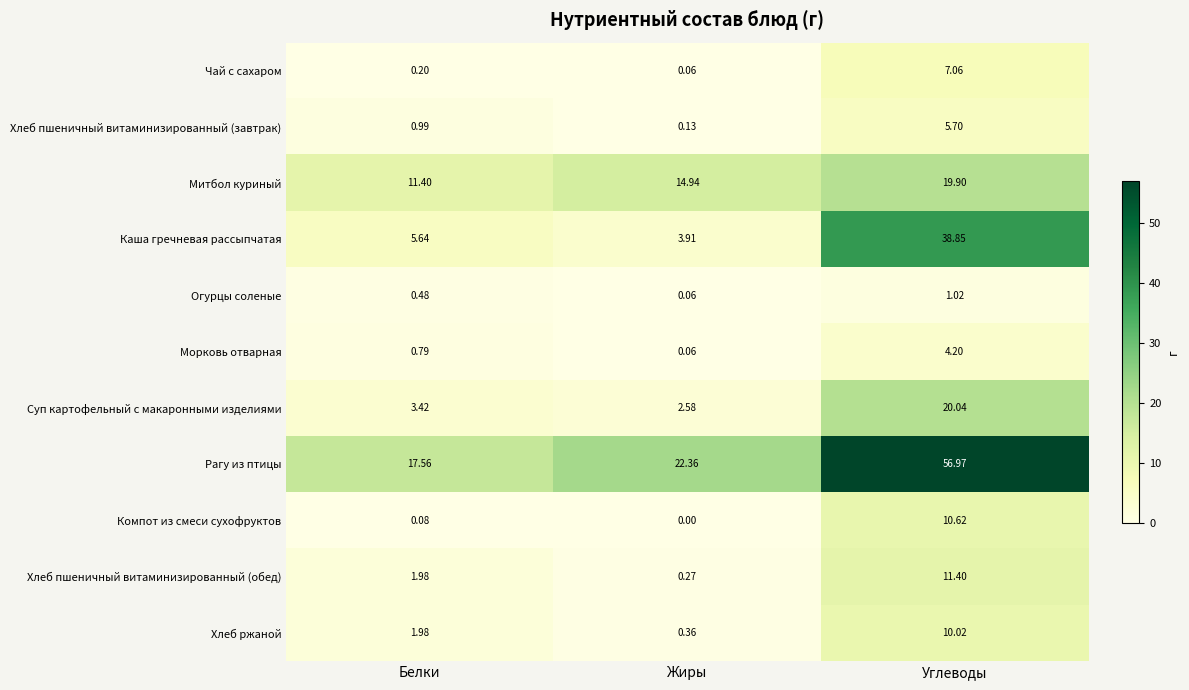

Where does the Каша гречневая рассыпчатая series first go above 5?

Белки